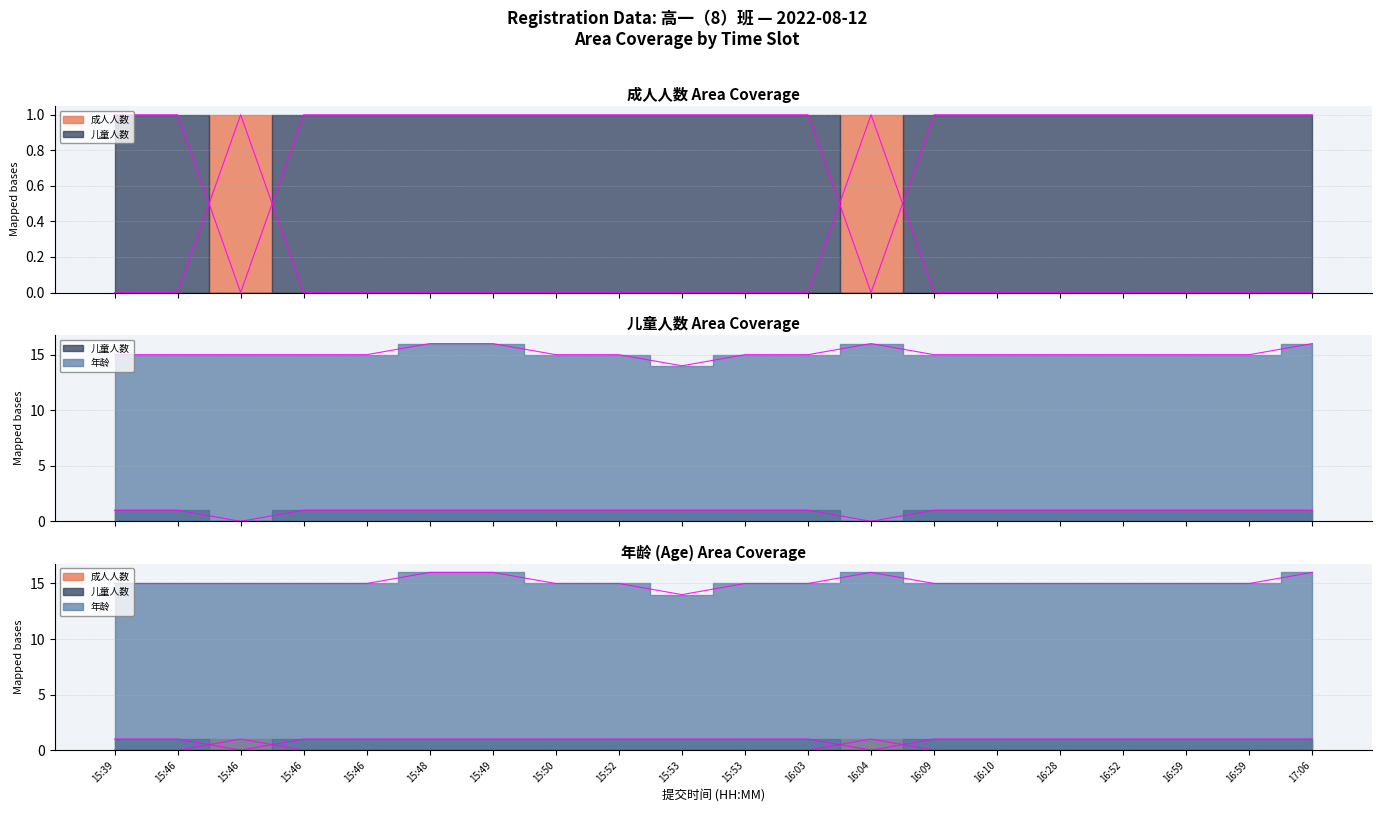

Reading left to right, what are all the values shown in this chart?

成人人数: 0	0	1	0	0	0	0	0	0	0	0	0	1	0	0	0	0	0	0	0
儿童人数: 1	1	0	1	1	1	1	1	1	1	1	1	0	1	1	1	1	1	1	1
年龄: 15	15	15	15	15	16	16	15	15	14	15	15	16	15	15	15	15	15	15	16